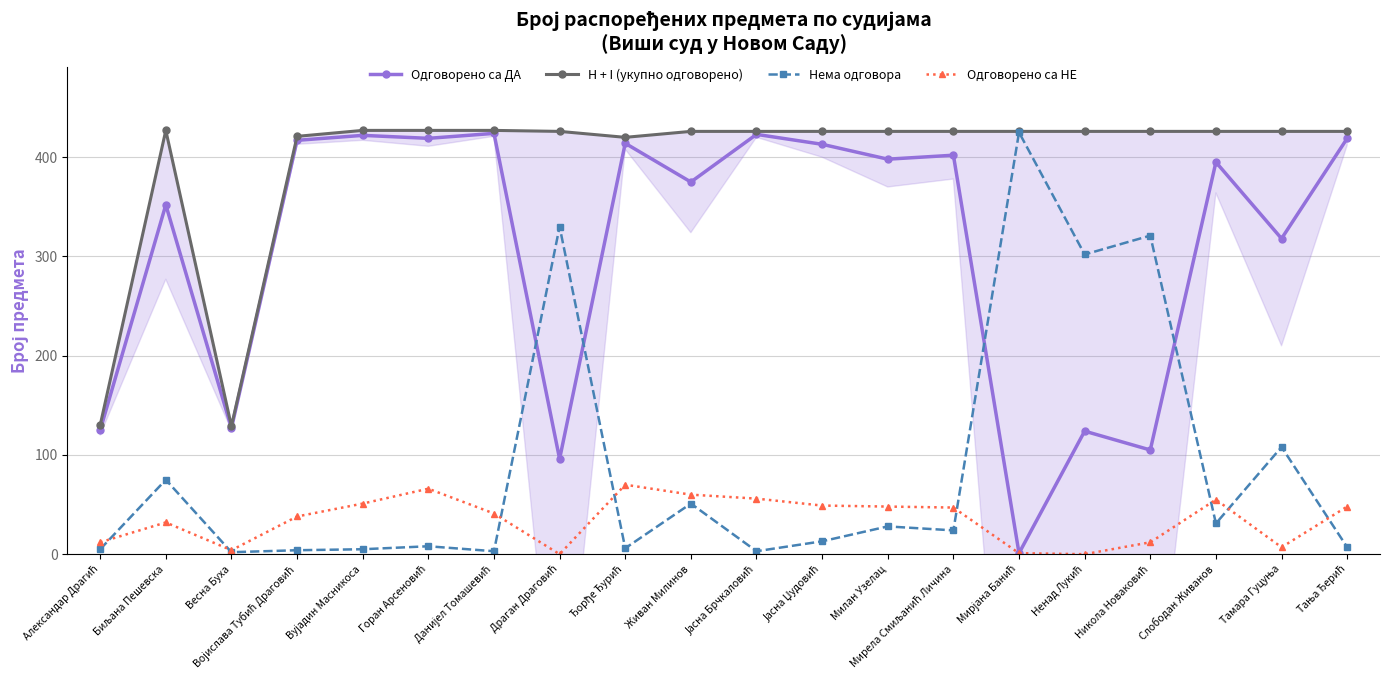

True or false: H + I (укупно одговорено) has more than 1 points higher than both neighbors.

False